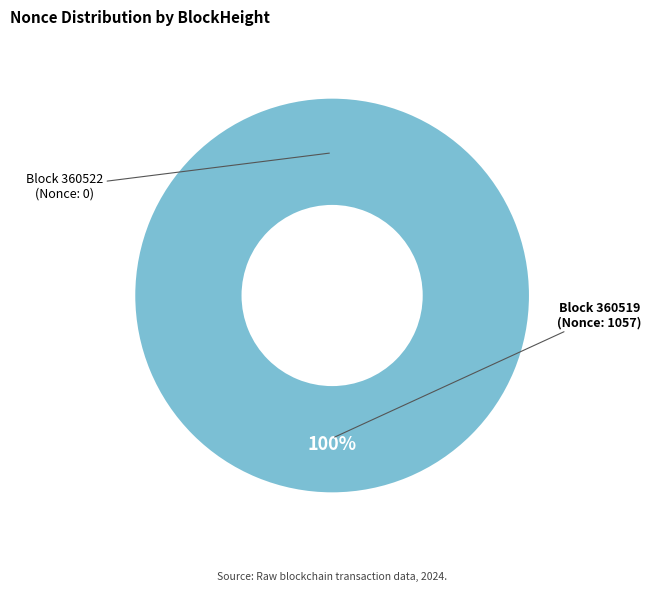

How many slices are in this pie chart?

2